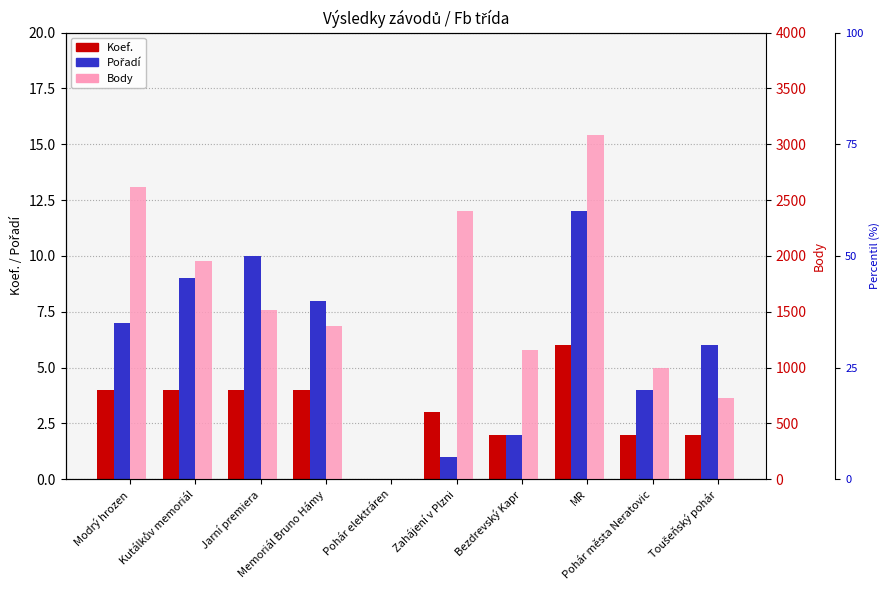

Rank the categories by Koef. value from lowest to highest.

Pohár elektráren, Bezdrevský Kapr, Pohár města Neratovic, Toušeňský pohár, Zahájení v Plzni, Modrý hrozen, Kutálkův memoriál, Jarní premiera, Memoriál Bruno Hámy, MR